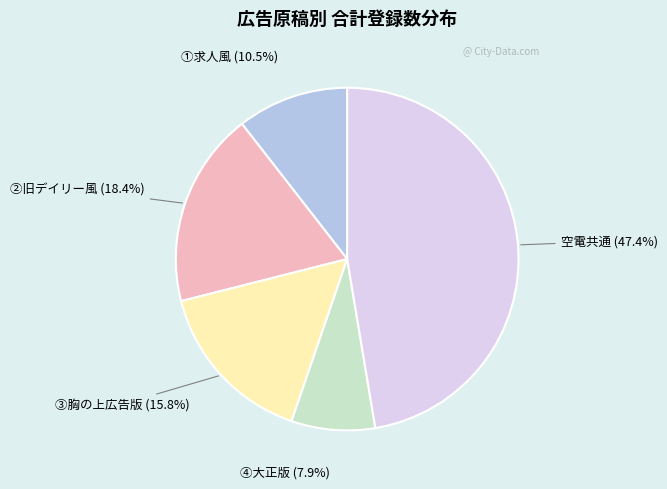

Is there a majority slice in this chart?

No